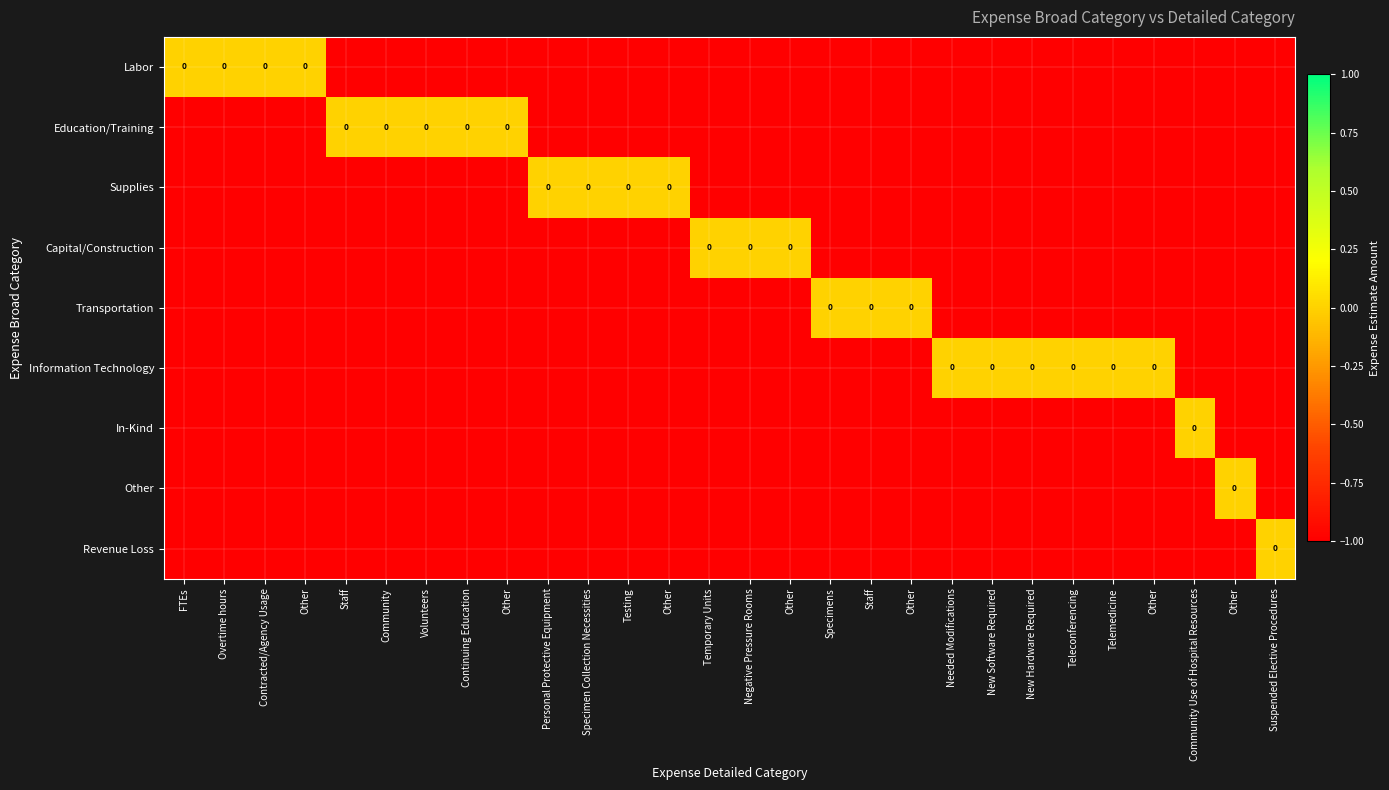

What is the spread (max minus min) of values at Community Use of Hospital Resources?

1